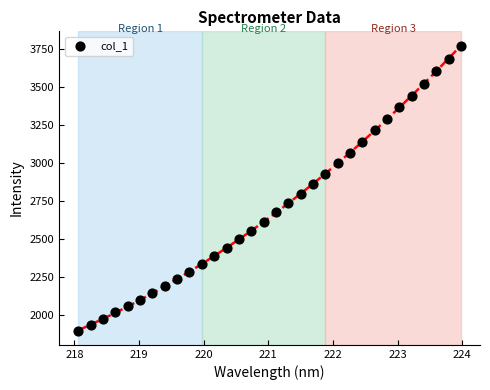

What is the range of X values (max minus min)?

5.9